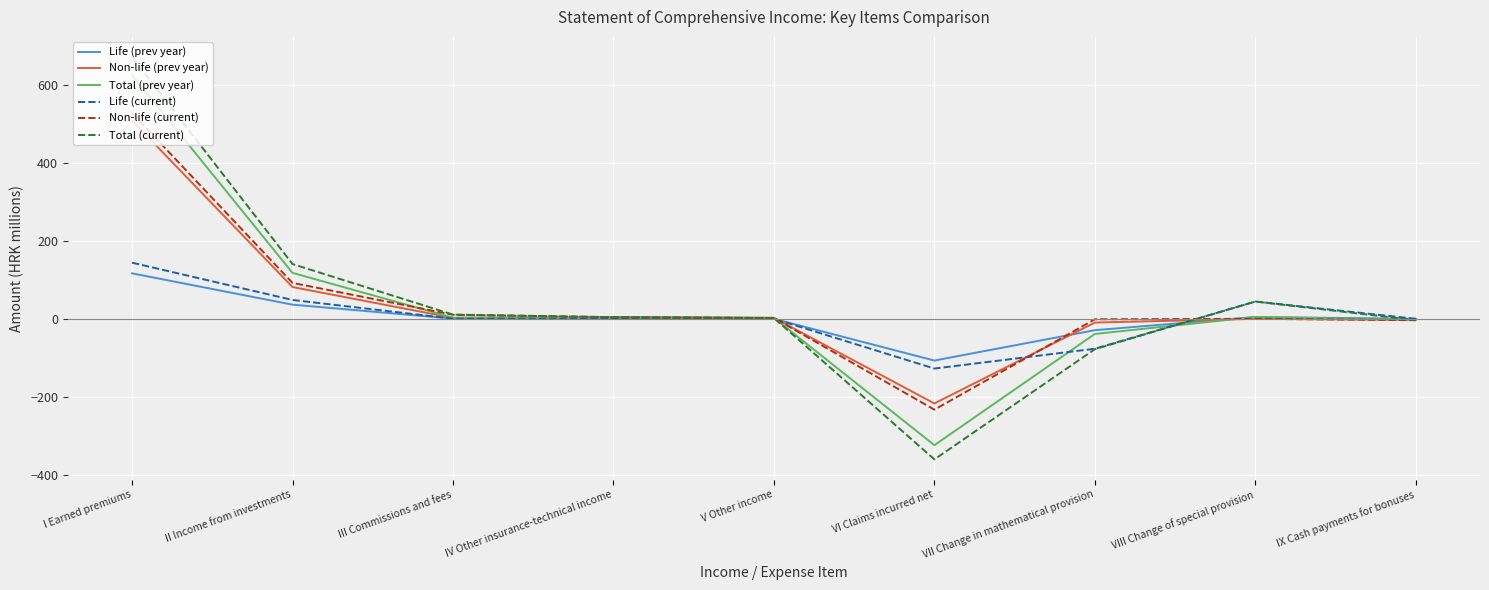

The Non-life (current) series shows 527.9 at I Earned premiums. True or false?

True